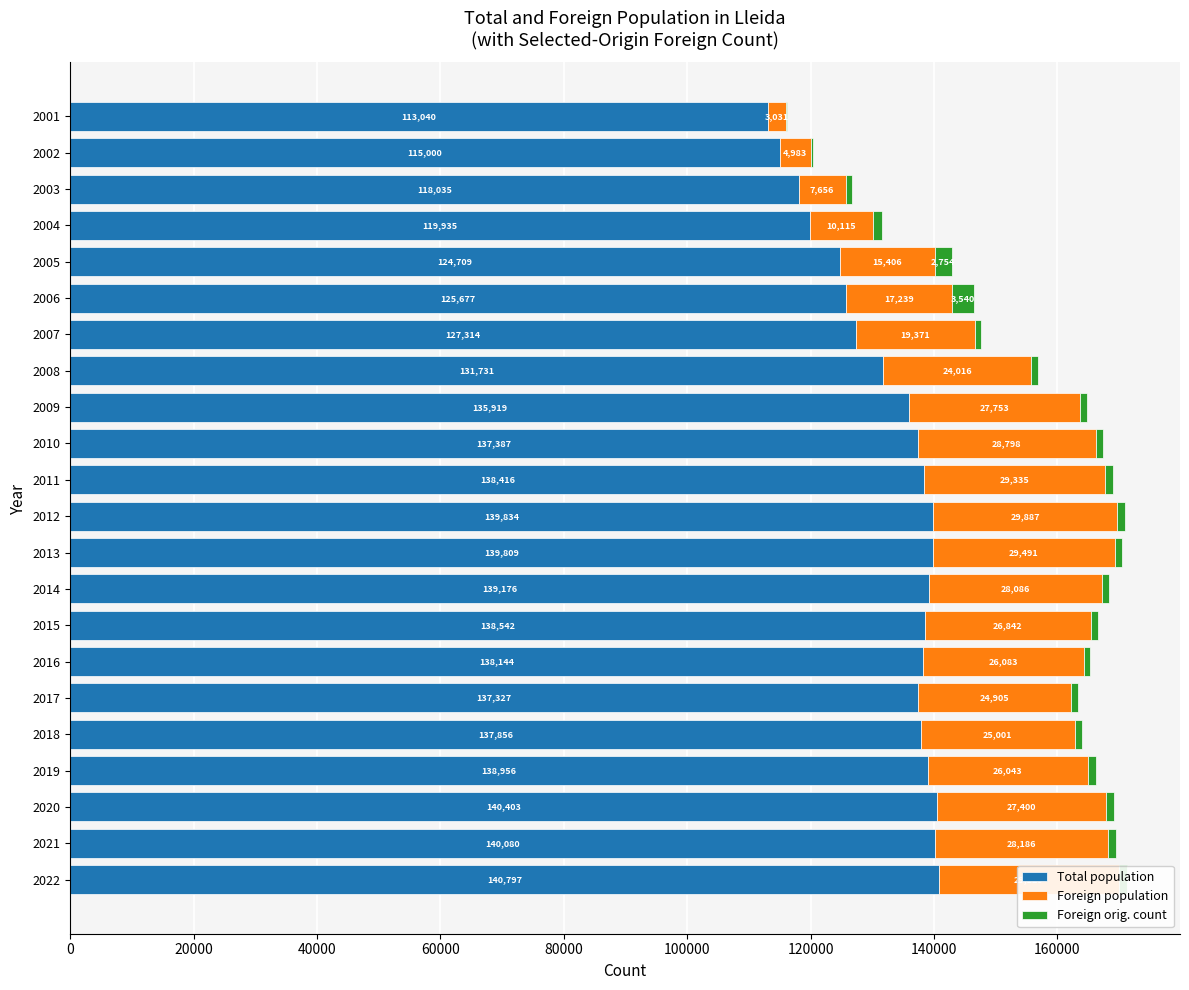

Where is Total population nearest to the value 126918?

2007